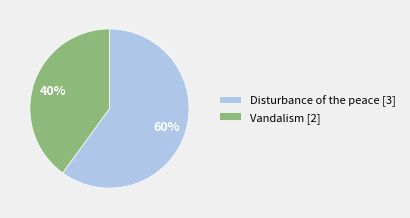

Count the number of slices in the pie.

2